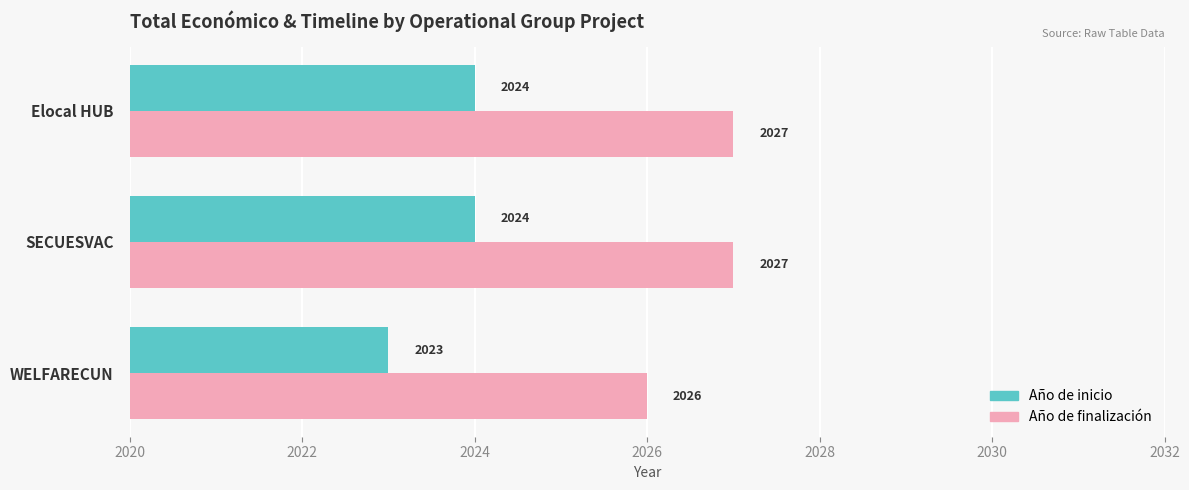

What is the highest value of the Año de inicio series?

2024